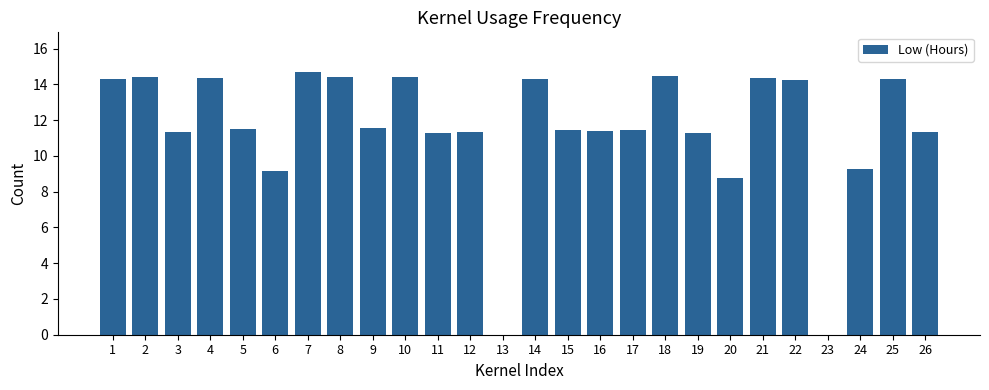

Which has a higher value, 12 or 8?

8